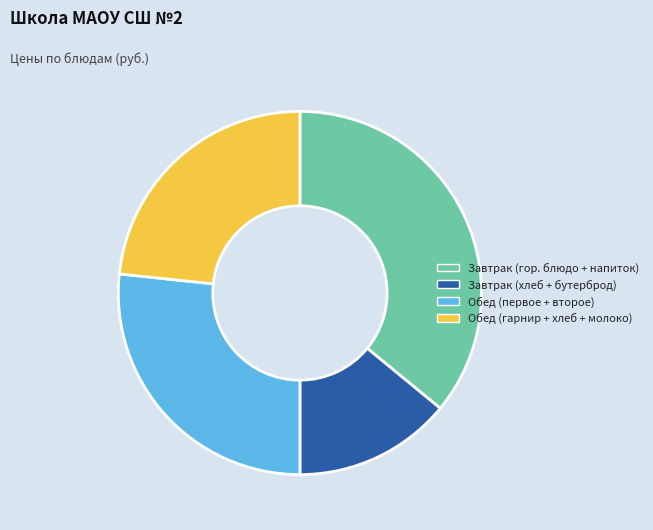

Approximately how many times larger is the value at Обед (гарнир + хлеб + молоко) compared to Завтрак (хлеб + бутерброд)?

1.7